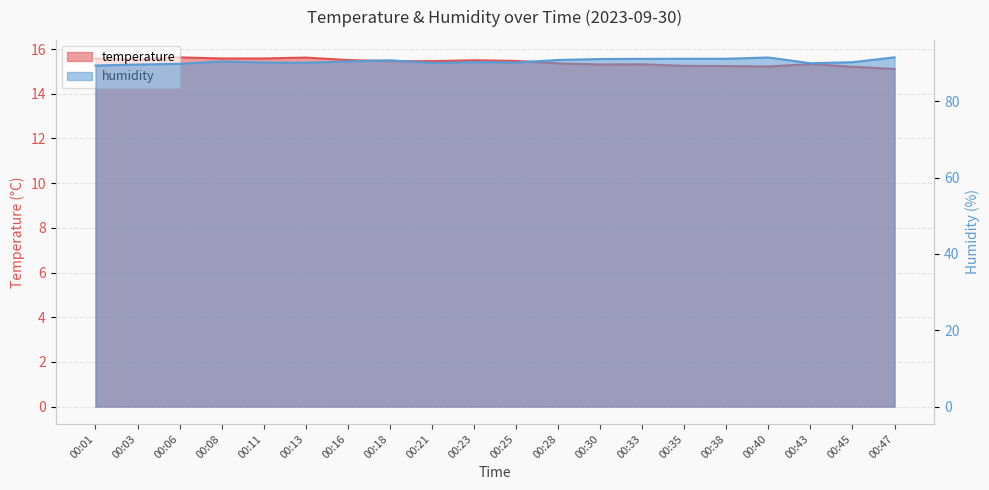

What is the highest value of the temperature series?

15.6